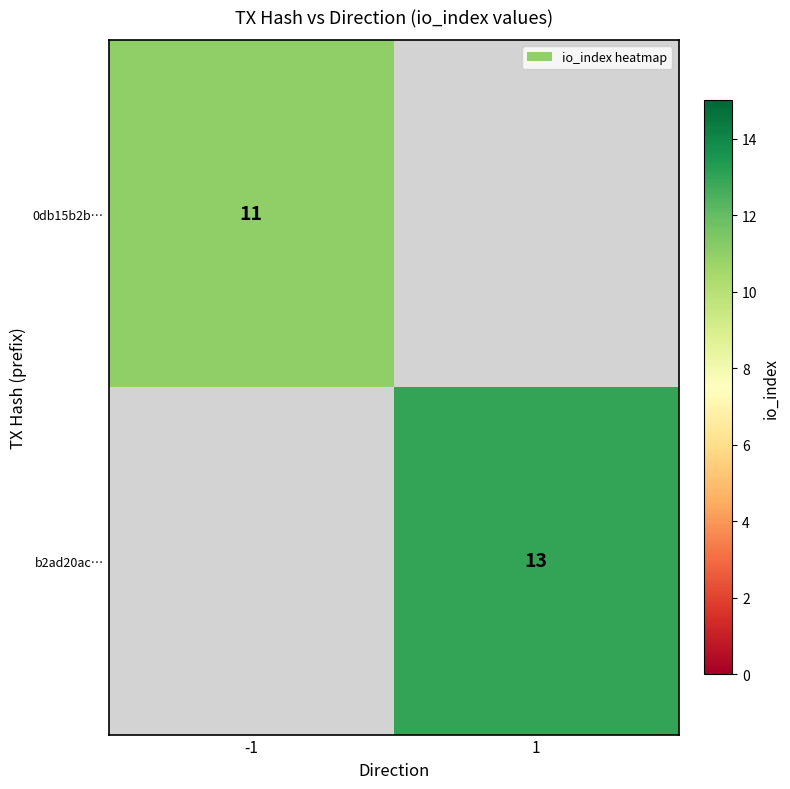

Is it true that b2ad20ac… equals 8.7 at 1?

False